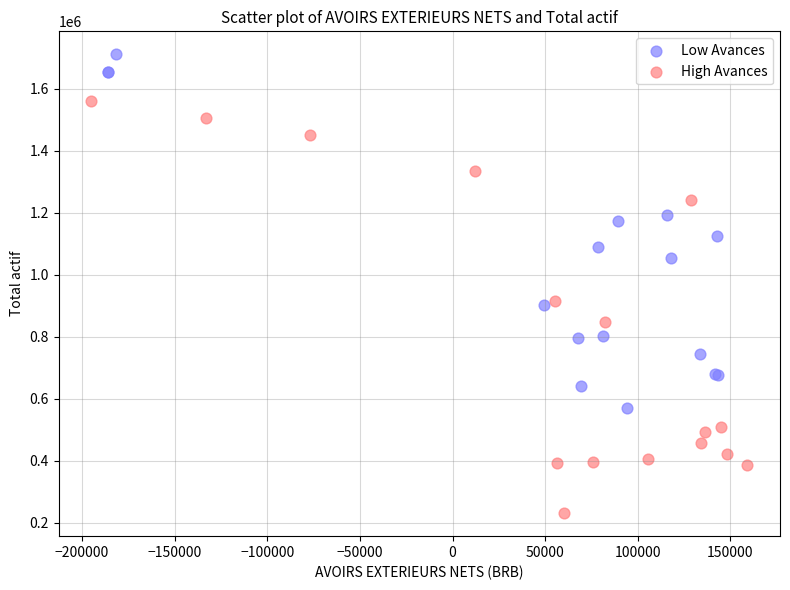

Which series contains the lowest Y value?

High Avances